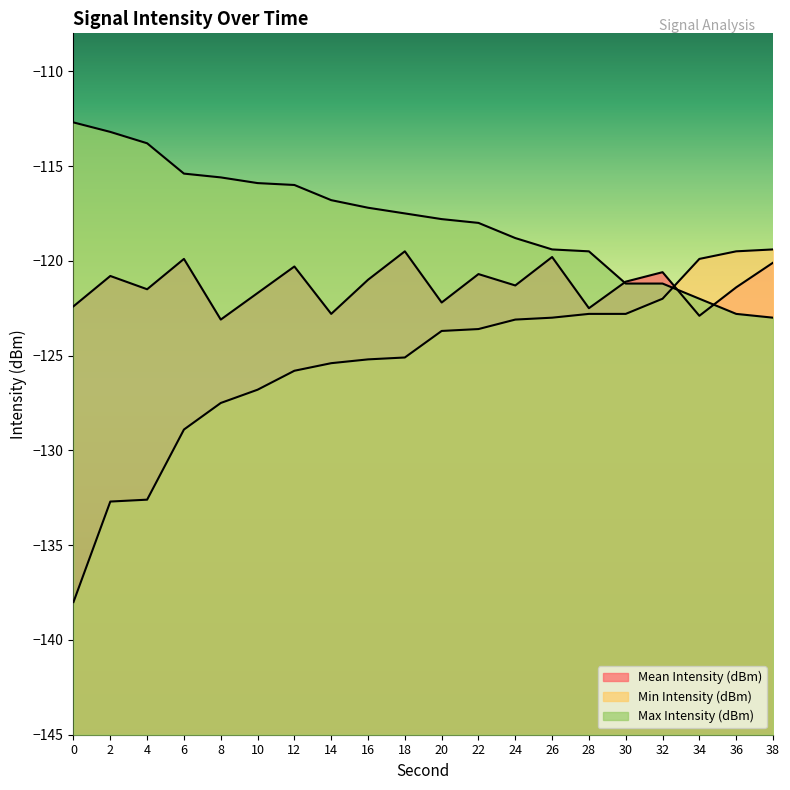

Count the number of data series in this chart.

3